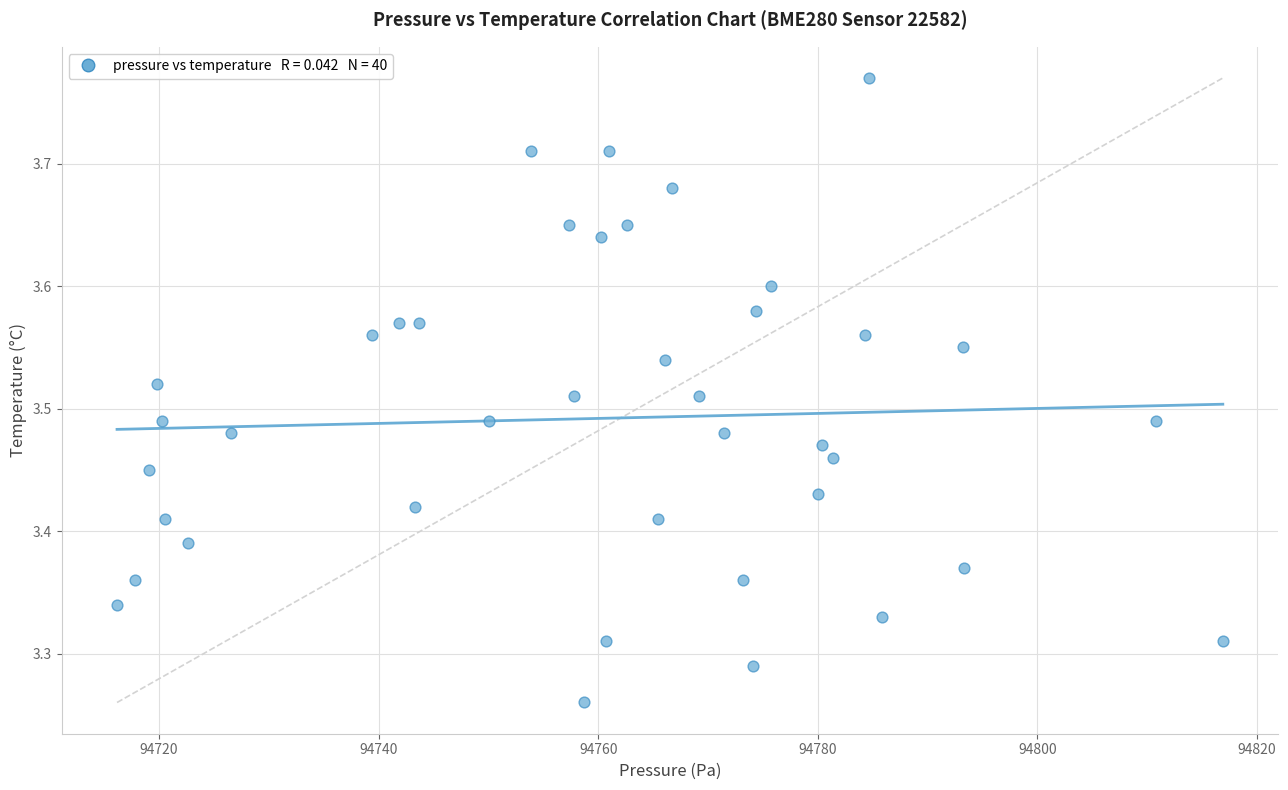

What is the range of X values (max minus min)?

100.7